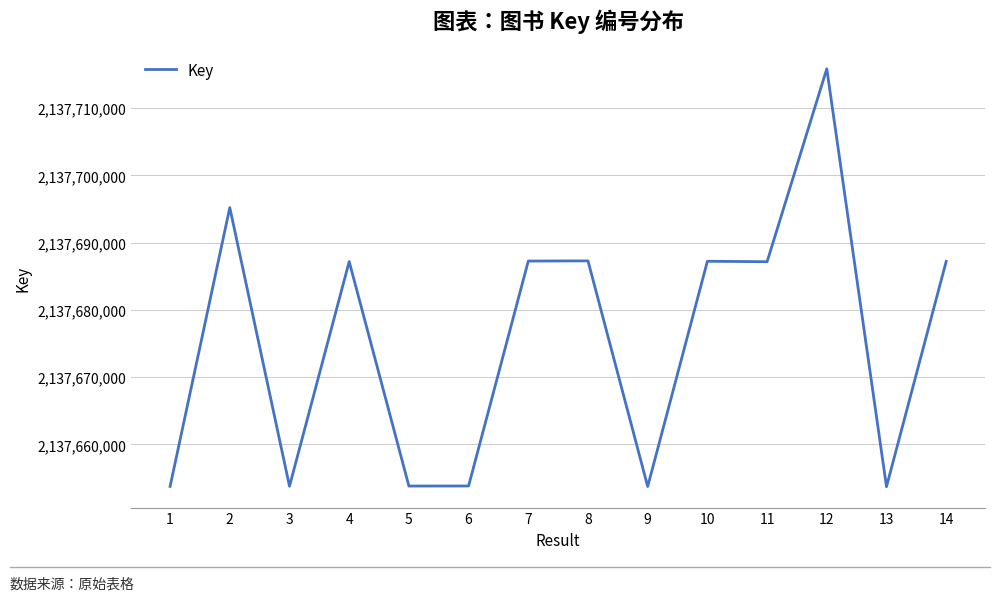

What is the change in value from 2 to 11?

-8053